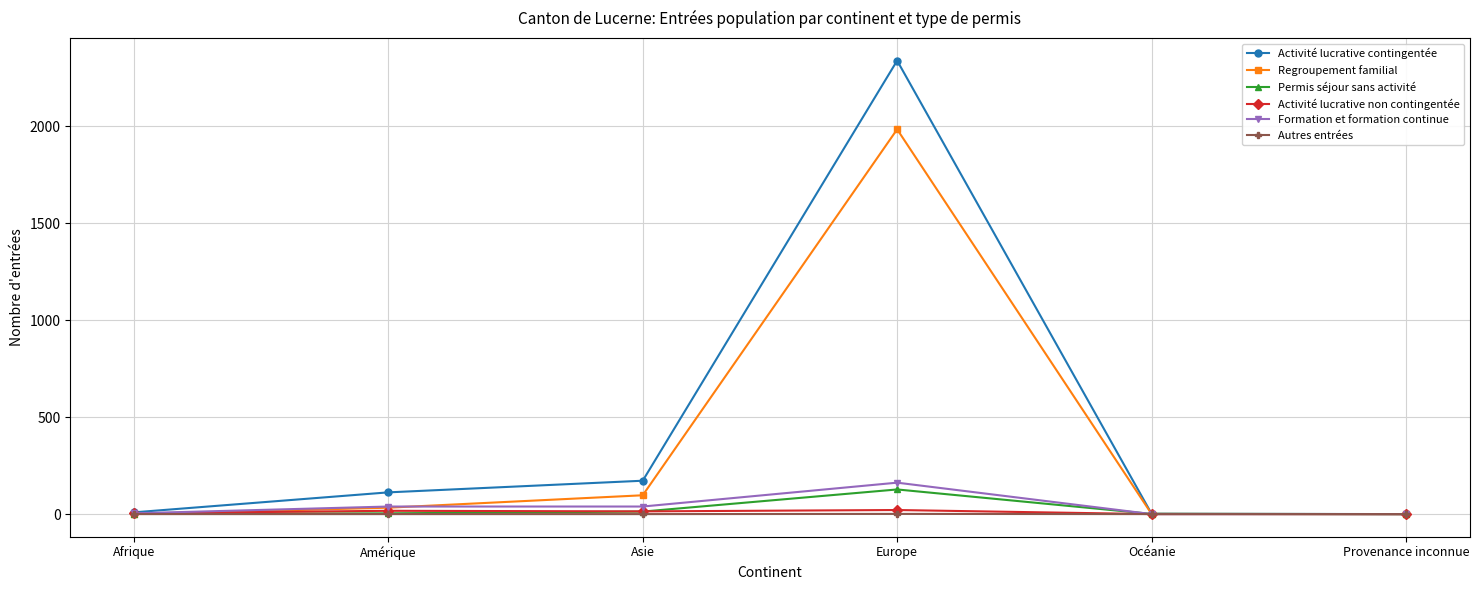

What is the maximum value for Autres entrées?

1